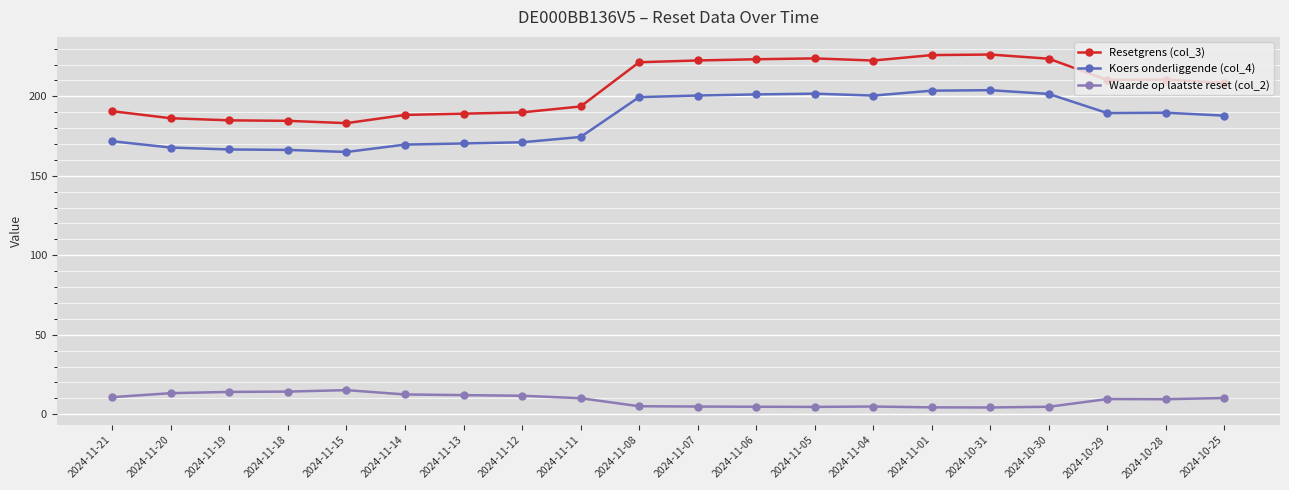

Which series has the largest total across all categories?

Resetgrens (col_3)